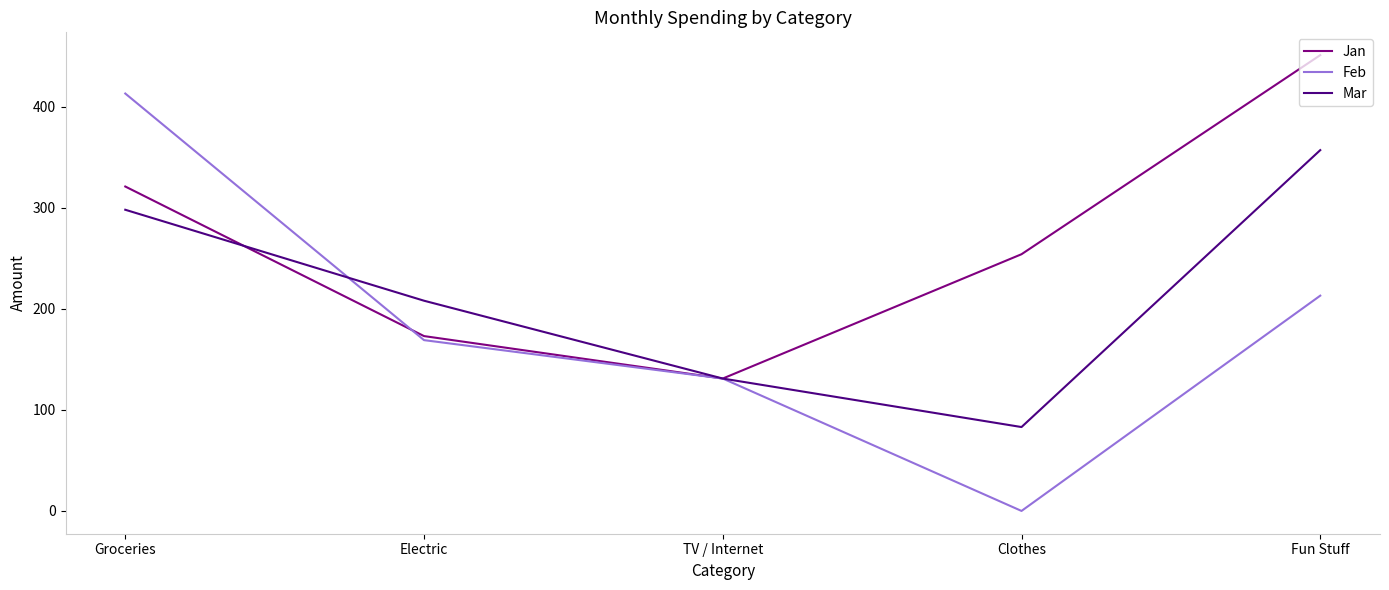

Which series has the largest range (max minus min)?

Feb